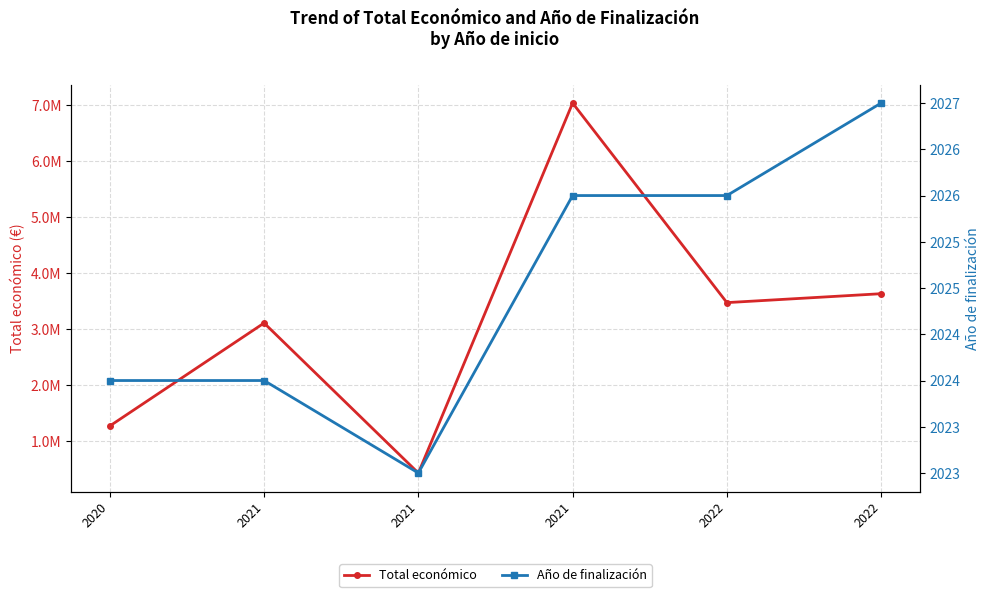

The value of Total económico at 2021 is 3397018. True or false?

False